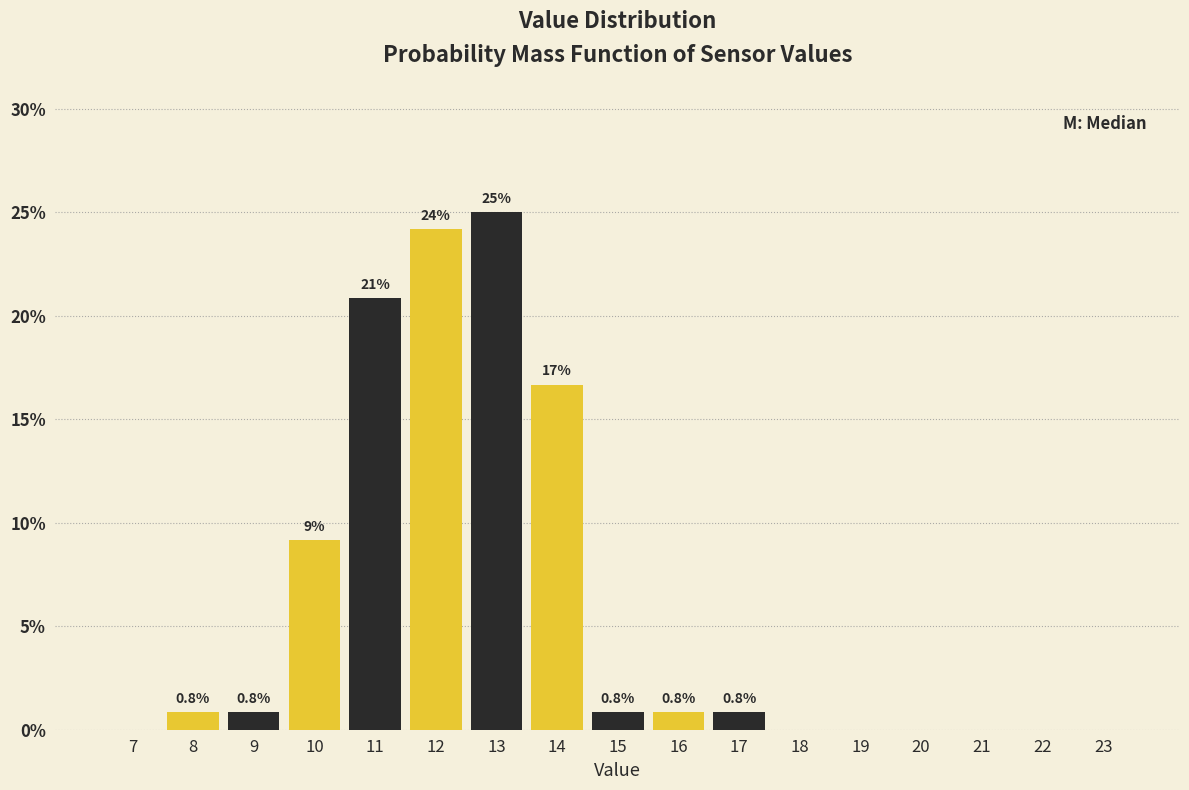

Reading left to right, what are all the values shown in this chart?

7=0.0	8=0.8	9=0.8	10=9.2	11=20.8	12=24.2	13=25.0	14=16.7	15=0.8	16=0.8	17=0.8	18=0.0	19=0.0	20=0.0	21=0.0	22=0.0	23=0.0